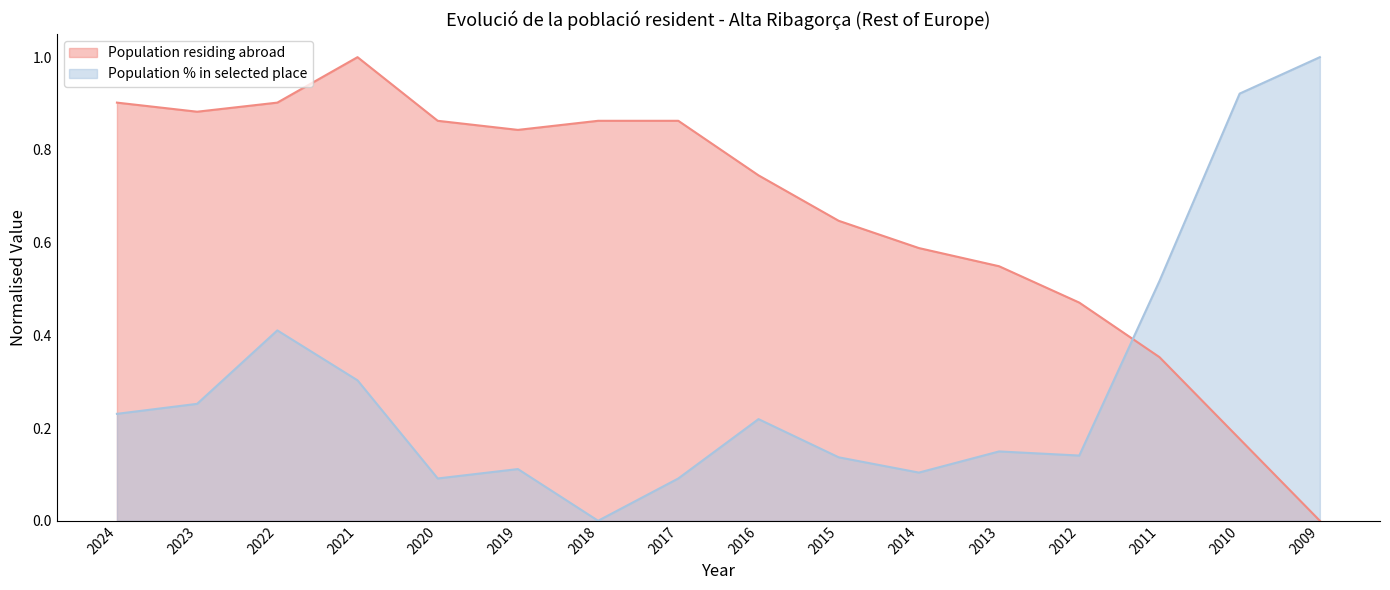

Is the value of Population % in selected place at 2011 greater than the value of Population residing abroad at 2021?

No